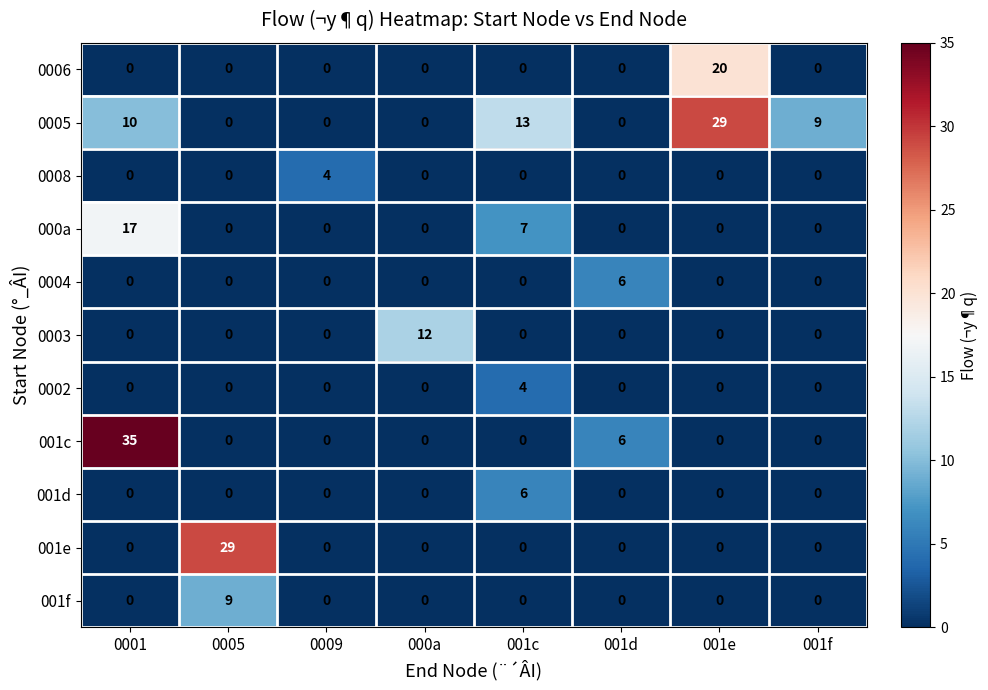

What is the greatest value displayed?

35